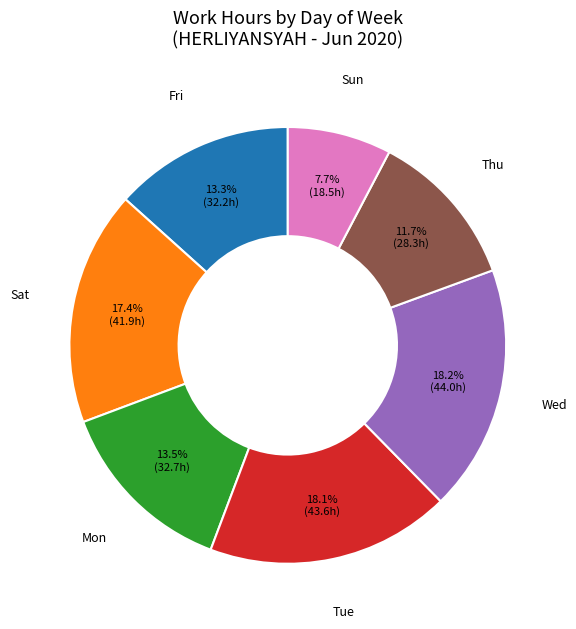

Is there a majority slice in this chart?

No